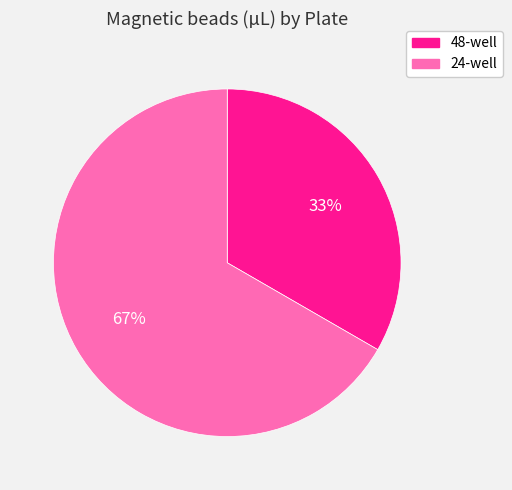

How many slices are in this pie chart?

2